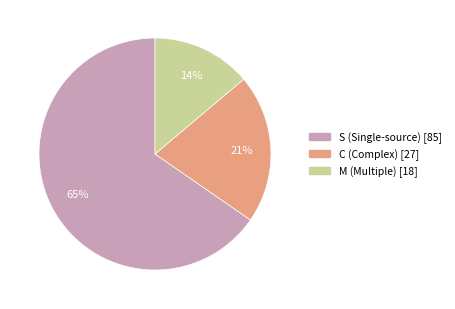

How many slices are in this pie chart?

3